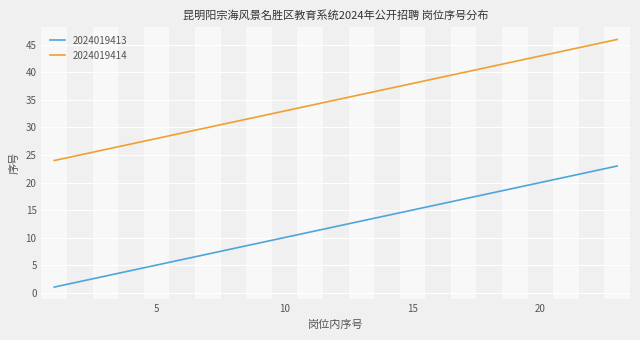

What are all the series names shown in the legend?

2024019413, 2024019414